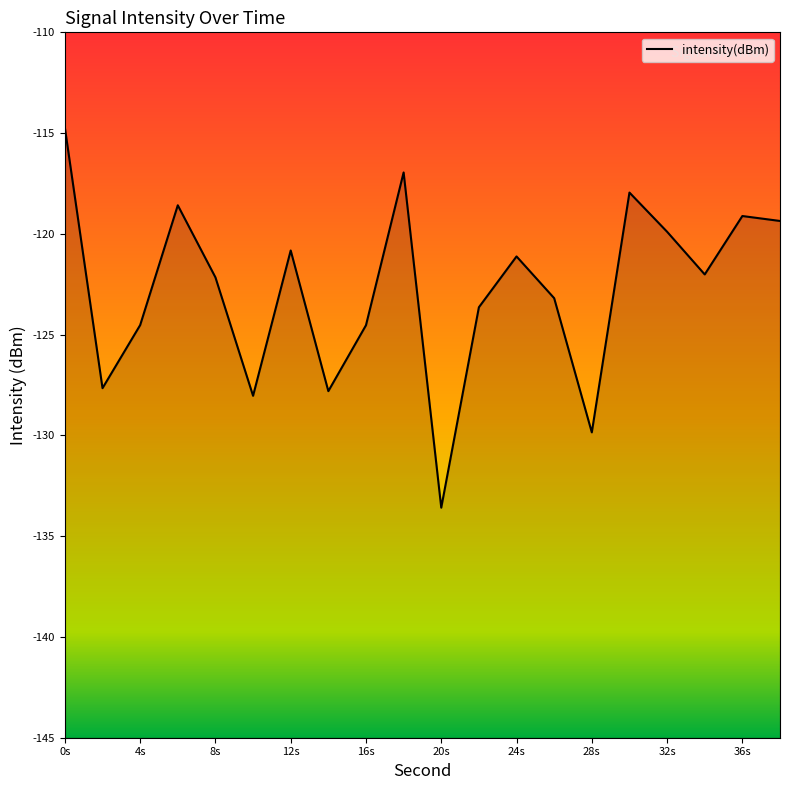

What is the smallest value displayed?

-133.6